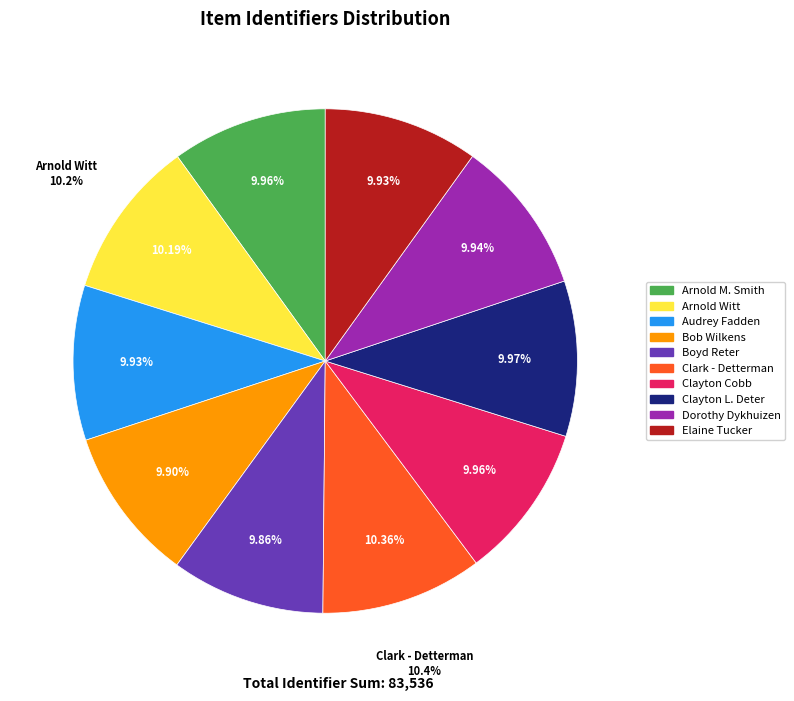

What is the ratio of the value at Dorothy Dykhuizen to the value at Clayton L. Deter?

1.0